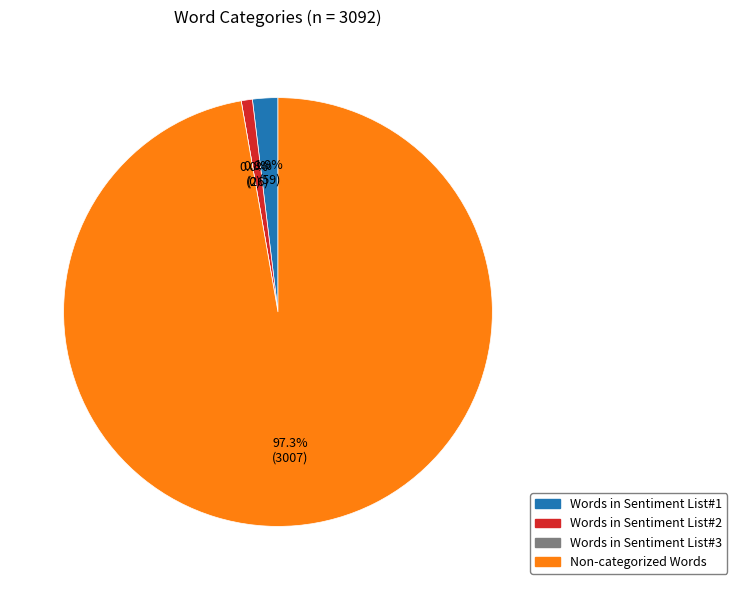

Which category has the smallest portion of the pie?

Words in Sentiment List#3